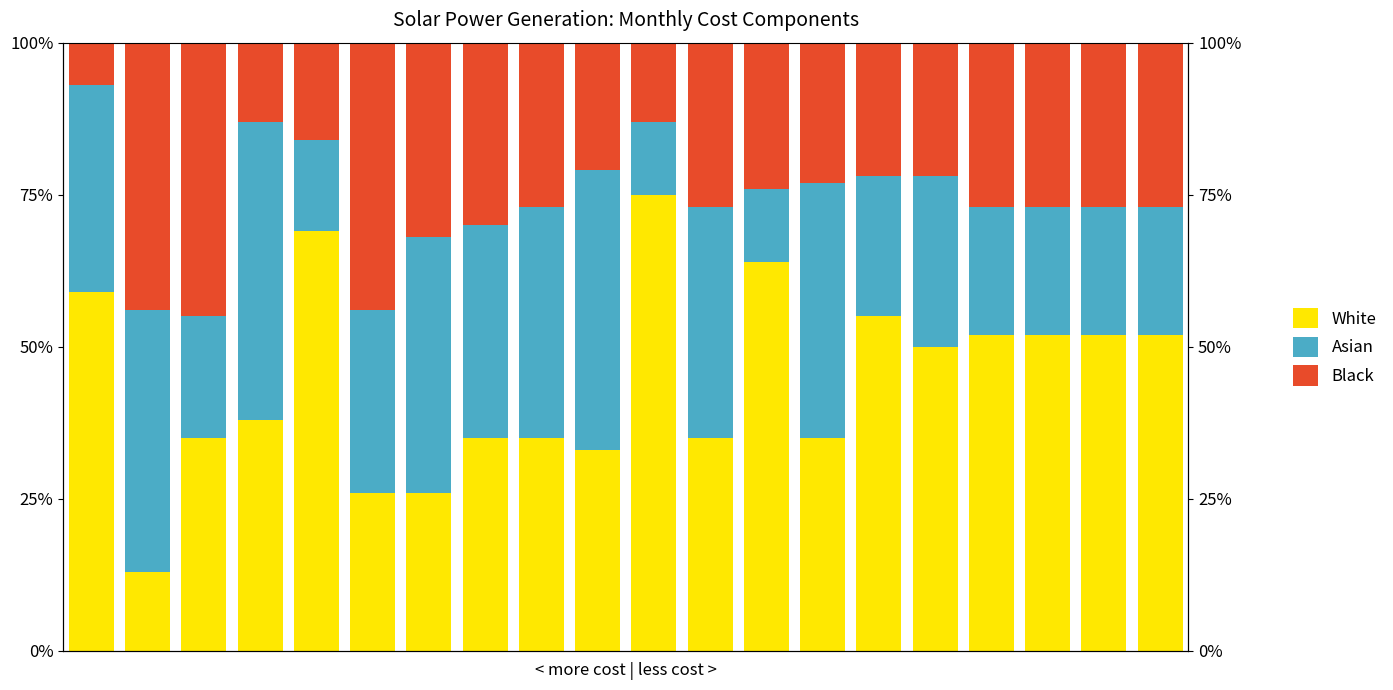

List the series in order of their overall mean, lowest first.

Black, Asian, White